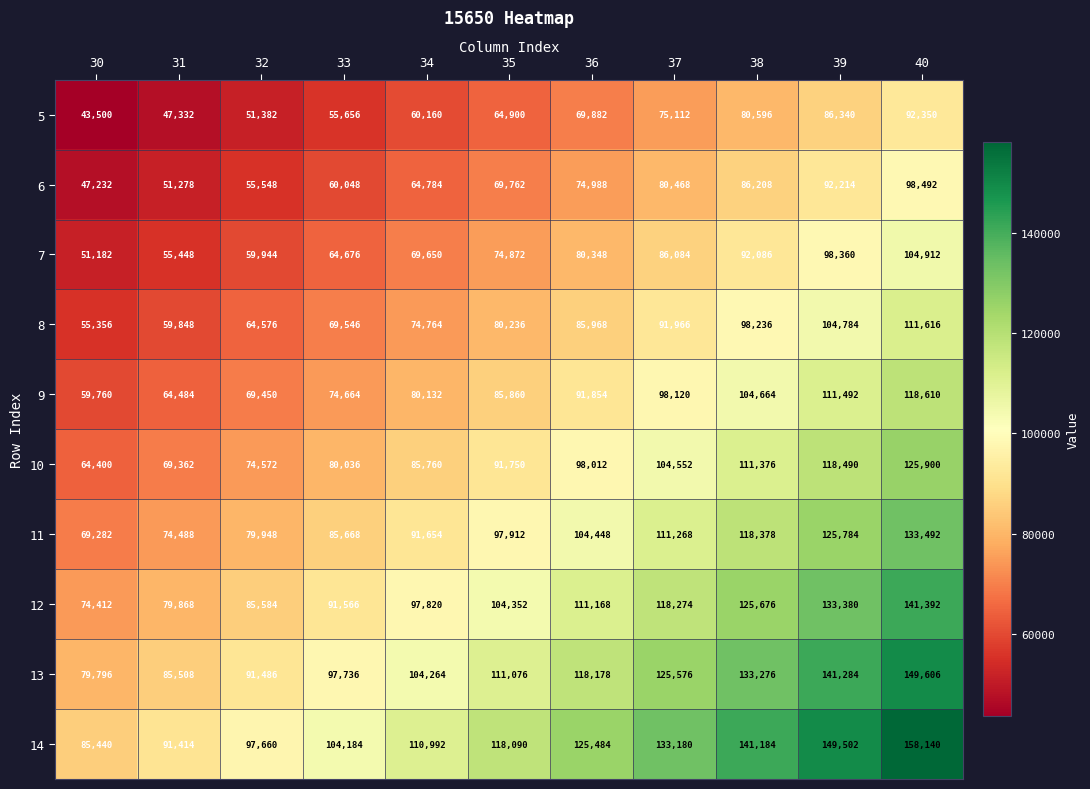

Where is 13 nearest to the value 114701?

36